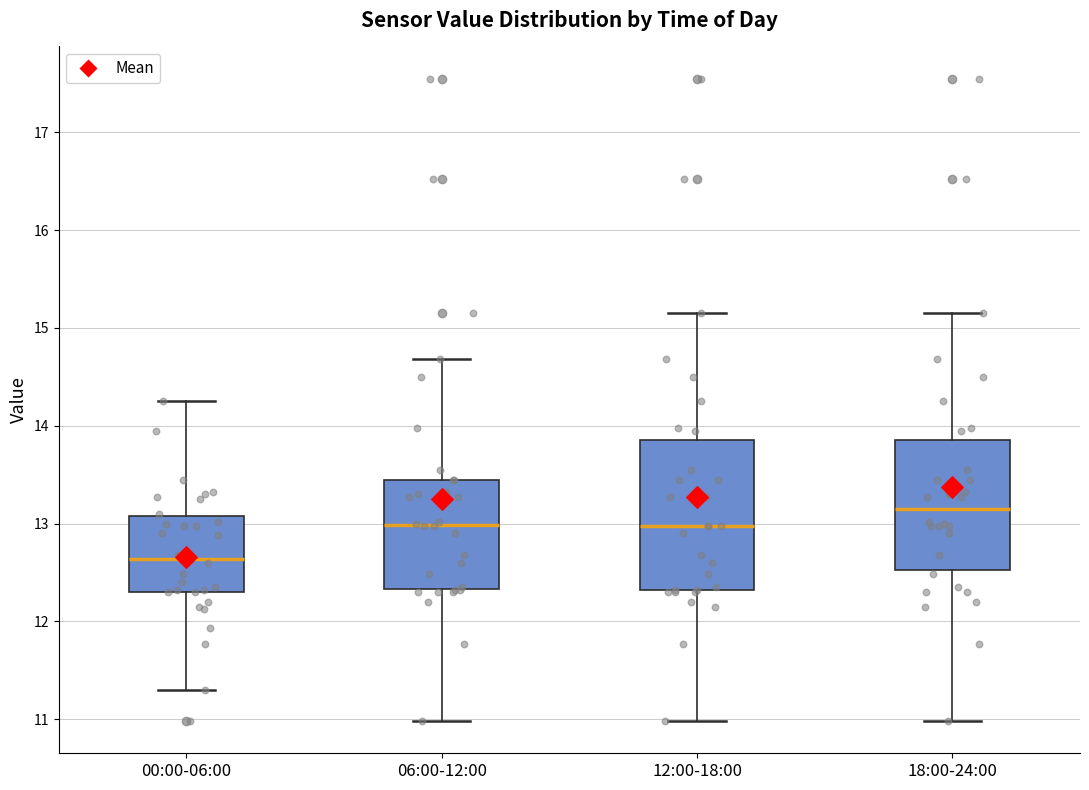

Reading left to right, read every box against the y-axis: the position of its median line, the range the box covers, and the ends of its whiskers. The values are not printed on the chart, so give them approximately, as read against the axis.

00:00-06:00: median 12.6, box 12.3 to 13.1, whiskers 11.3 to 14.3
06:00-12:00: median 13.0, box 12.3 to 13.5, whiskers 11.0 to 14.7
12:00-18:00: median 13.0, box 12.3 to 13.9, whiskers 11.0 to 15.2
18:00-24:00: median 13.1, box 12.5 to 13.9, whiskers 11.0 to 15.2